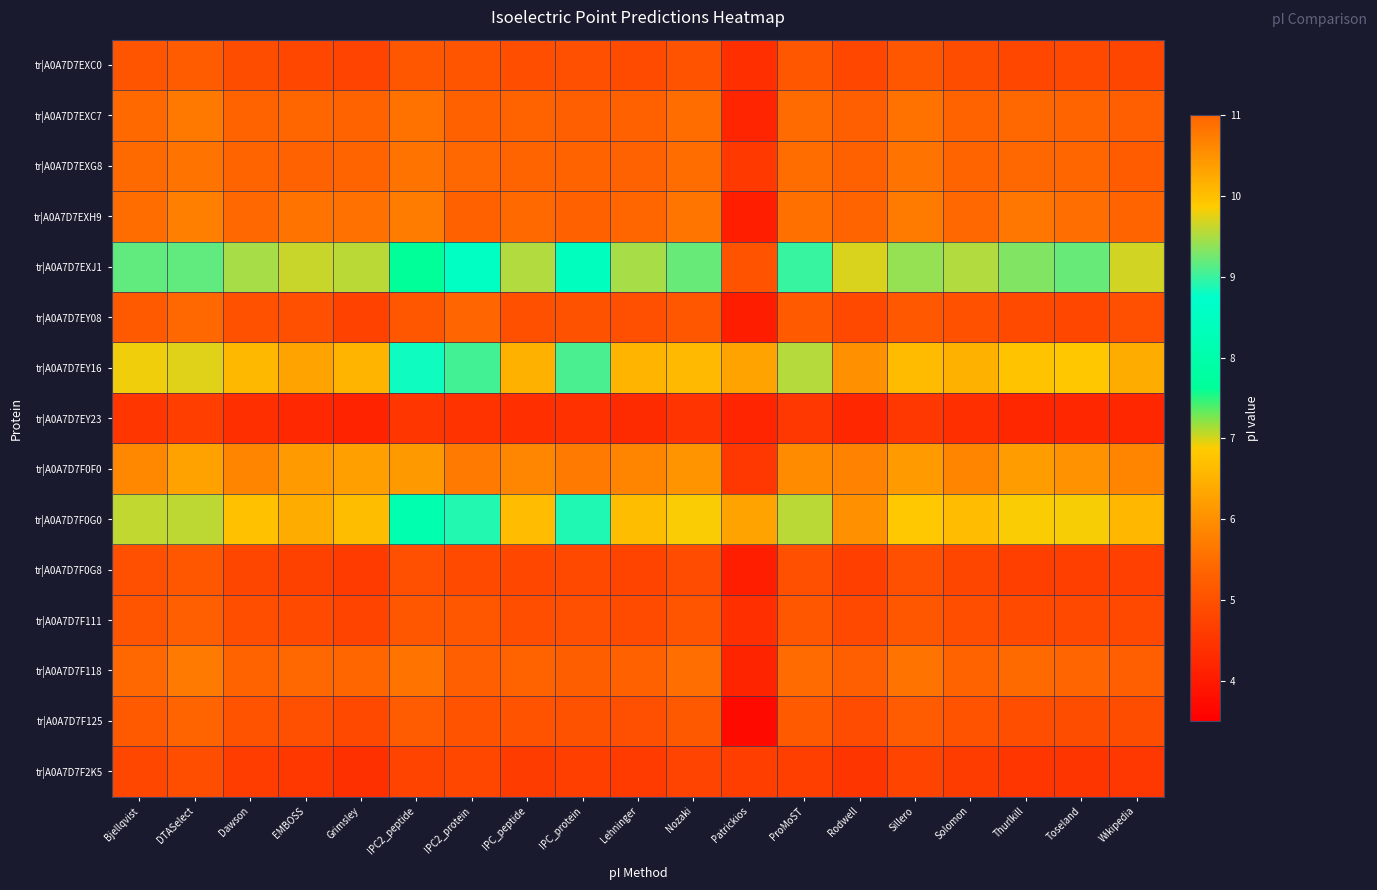

What is the maximum value shown in the chart?

10.5